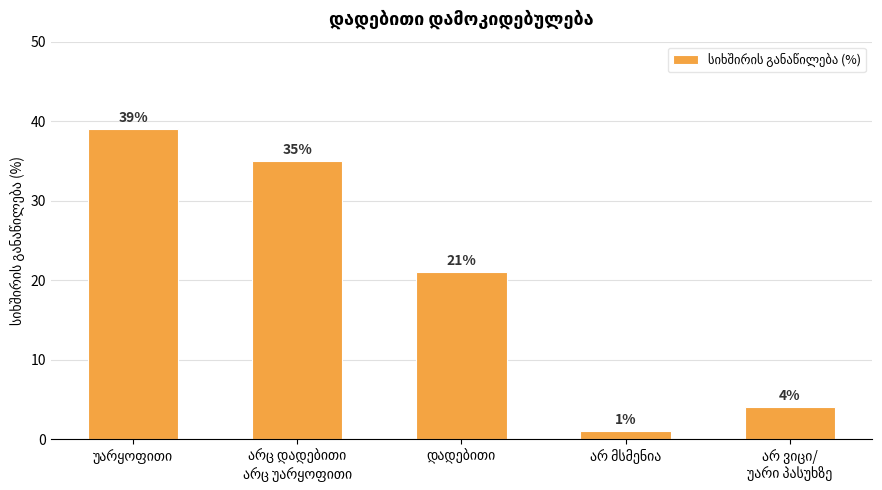

What is the greatest value displayed?

39